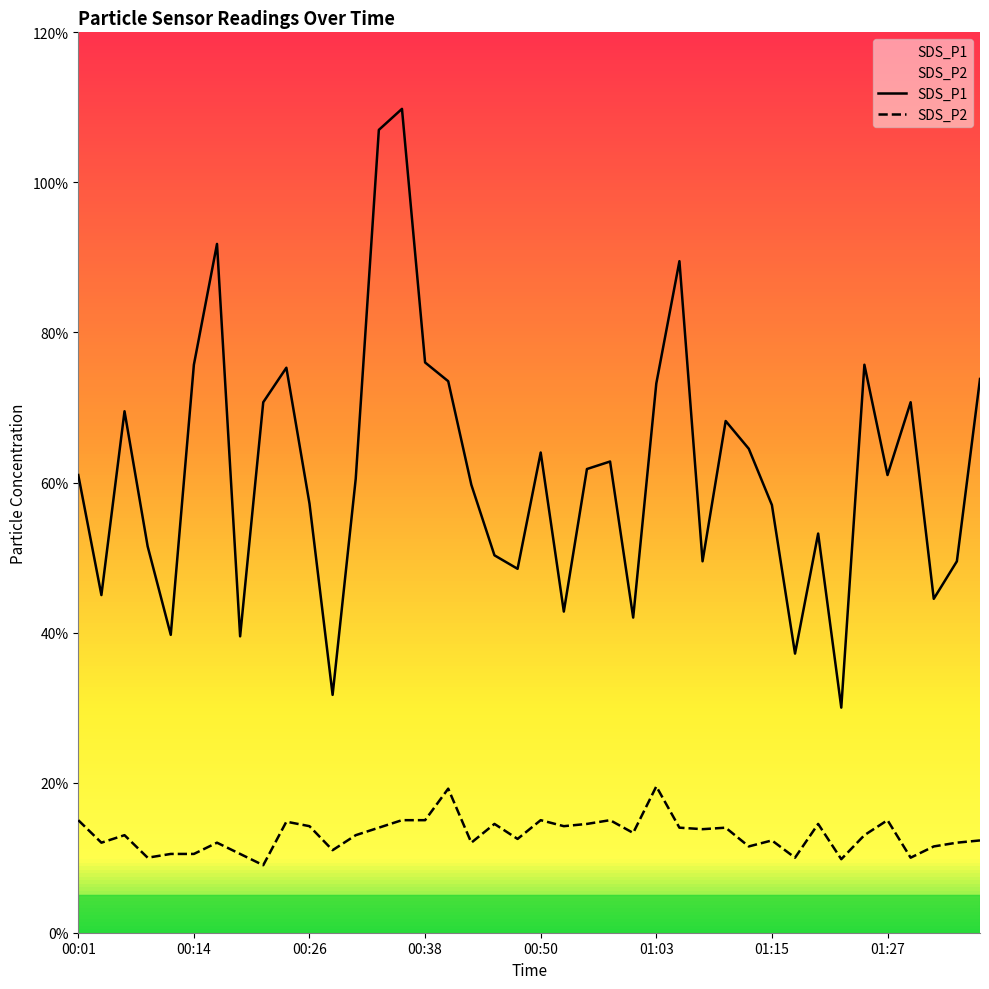

Rank the series at 00:28 from lowest to highest value.

SDS_P2, SDS_P1